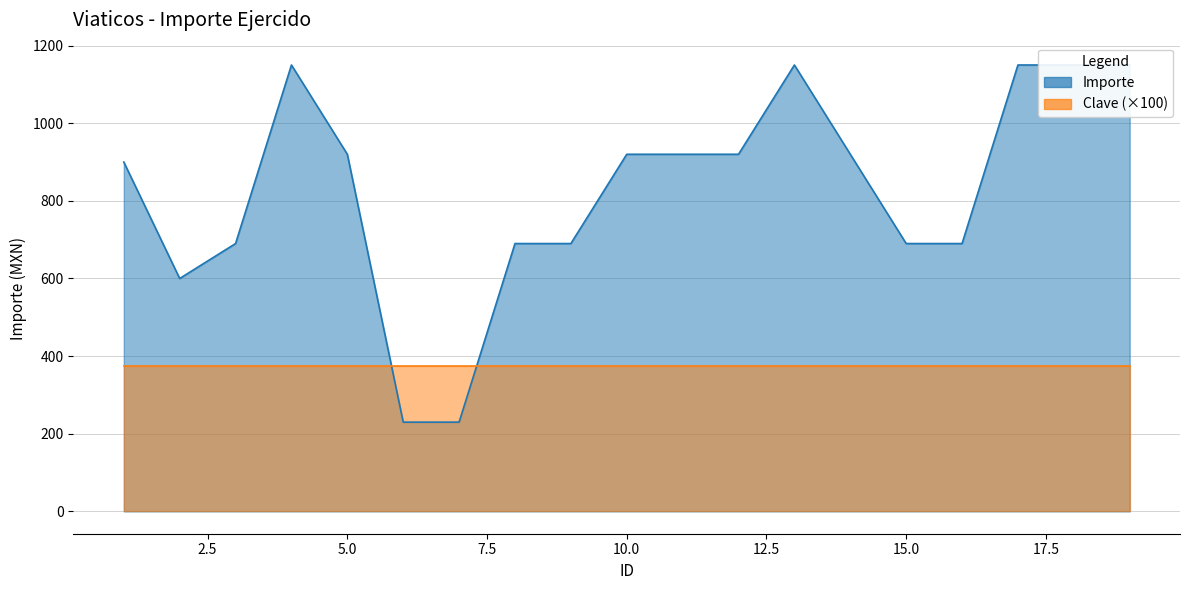

Reading left to right, what are all the values shown in this chart?

1=900	2=600	3=690	4=1150	5=920	6=230	7=230	8=690	9=690	10=920	11=920	12=920	13=1150	14=920	15=690	16=690	17=1150	18=1150	19=1150